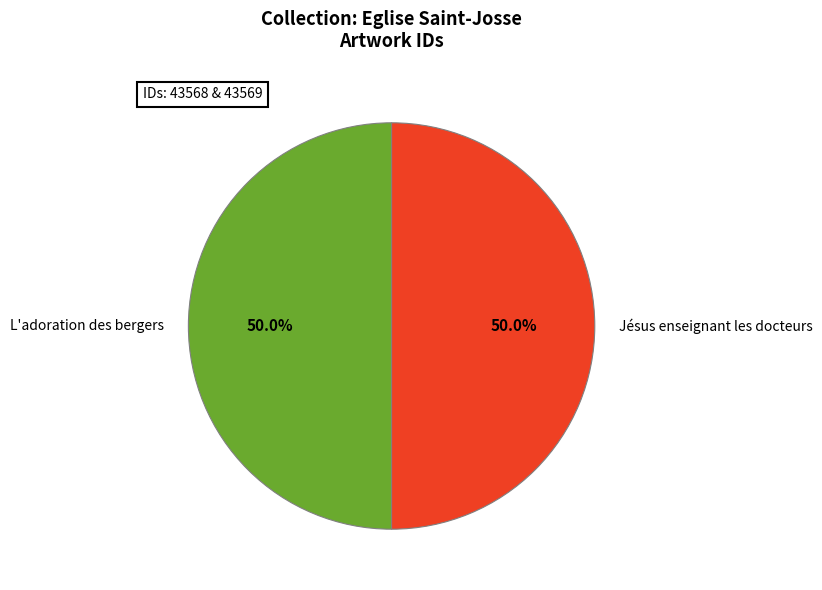

True or false: Jésus enseignant les docteurs accounts for 50% of the total.

True